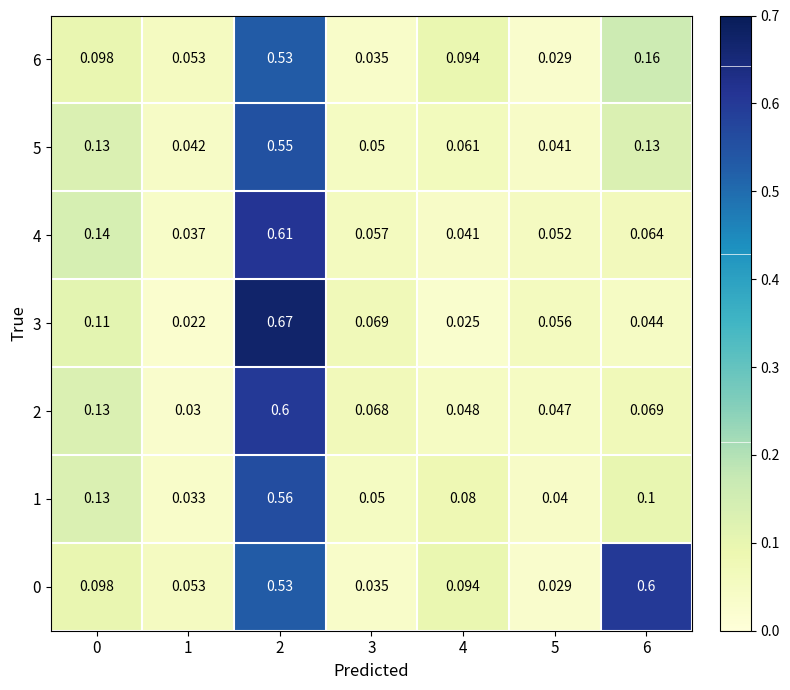

What is the spread (max minus min) of values at 6?

0.6